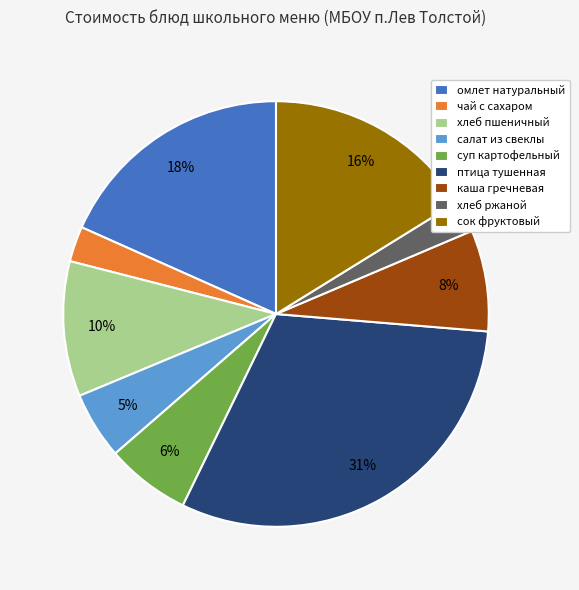

What percentage is the хлеб ржаной slice, to the nearest percent?

2%